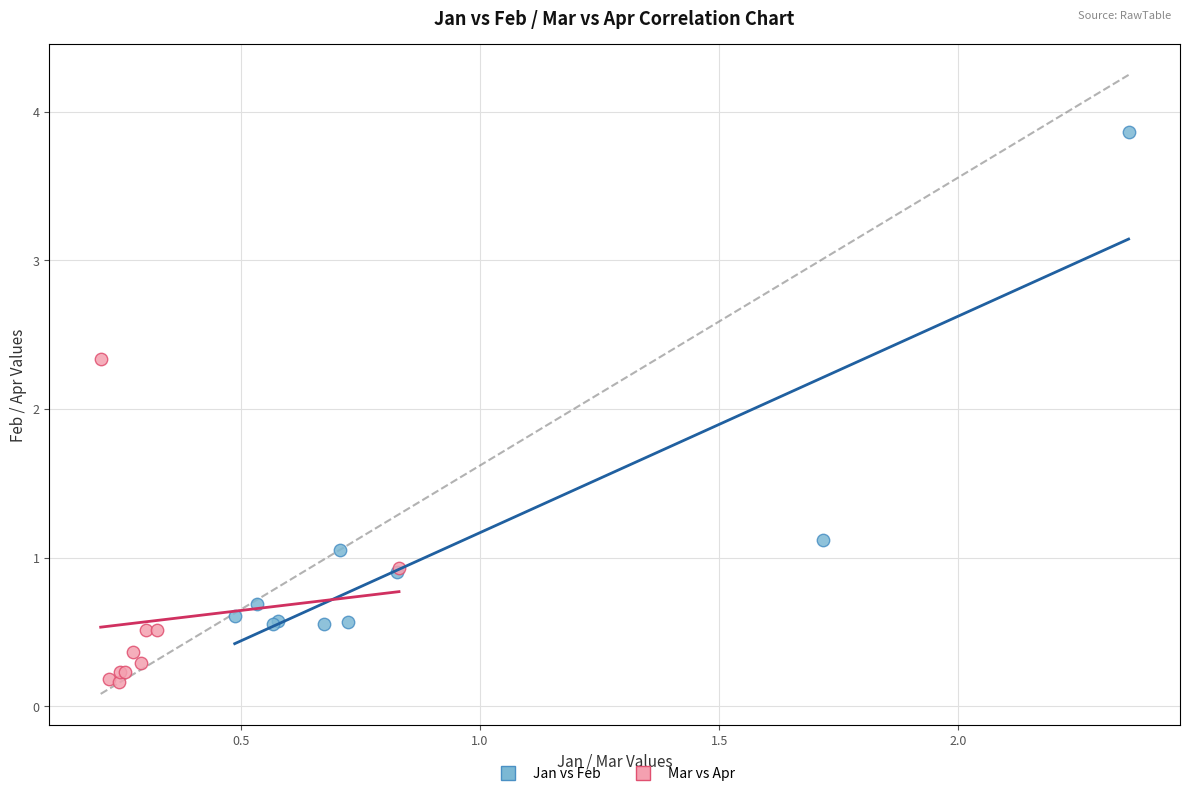

Which series reaches the maximum Y coordinate?

Jan vs Feb